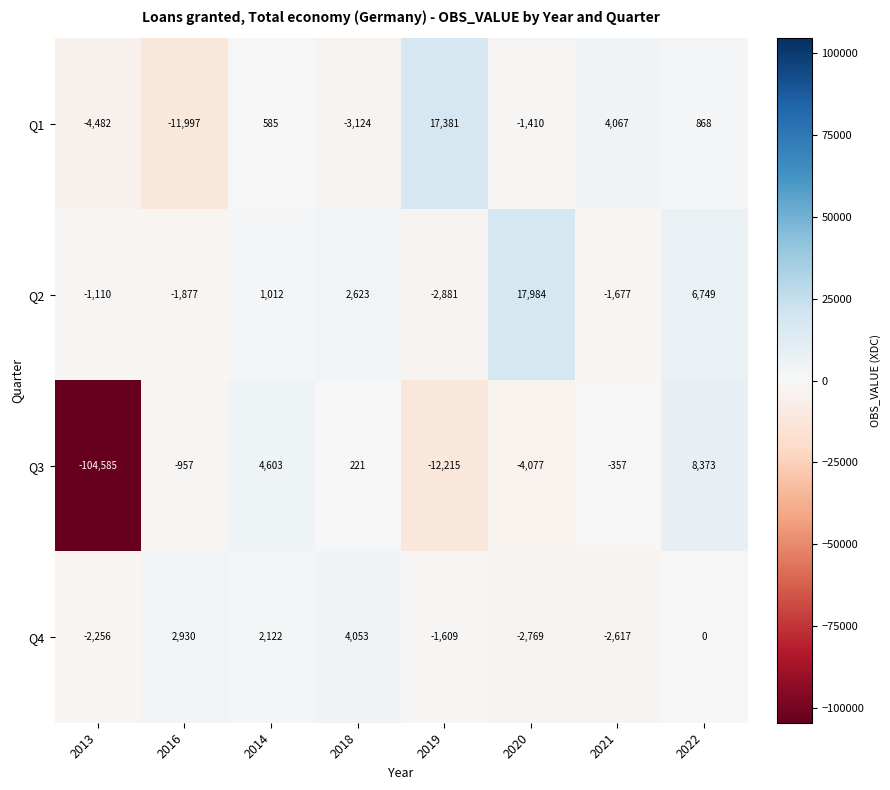

Which series changed the most between 2014 and 2018?

Q3